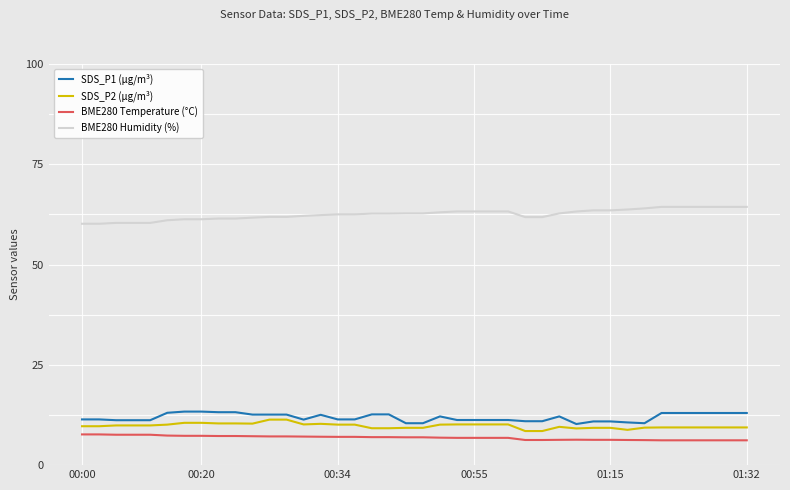

What is the highest value of the BME280 Temperature (°C) series?

7.7